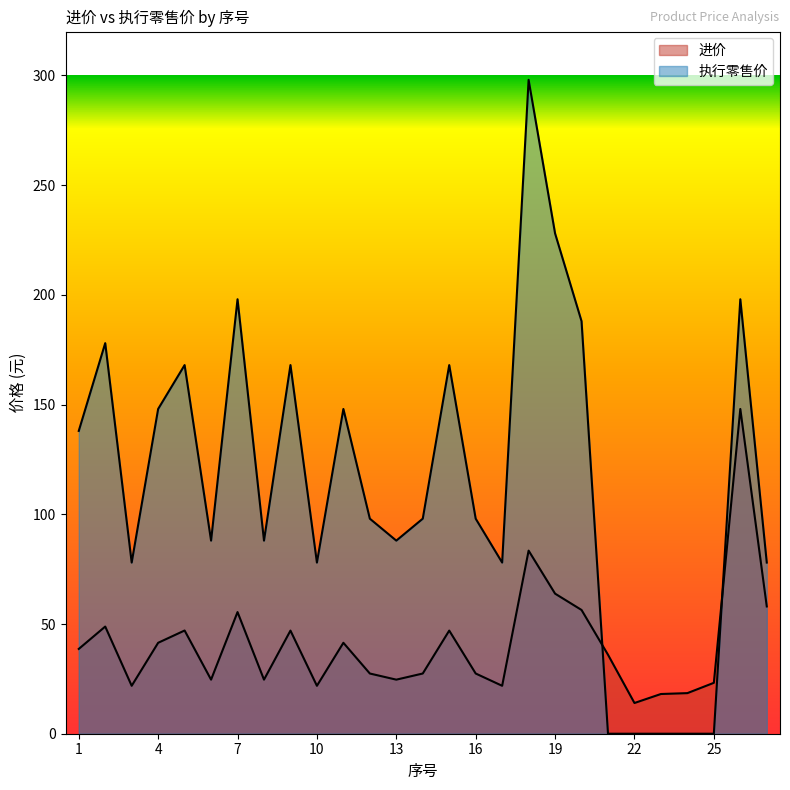

The 执行零售价 series shows 199.1 at 25. True or false?

False